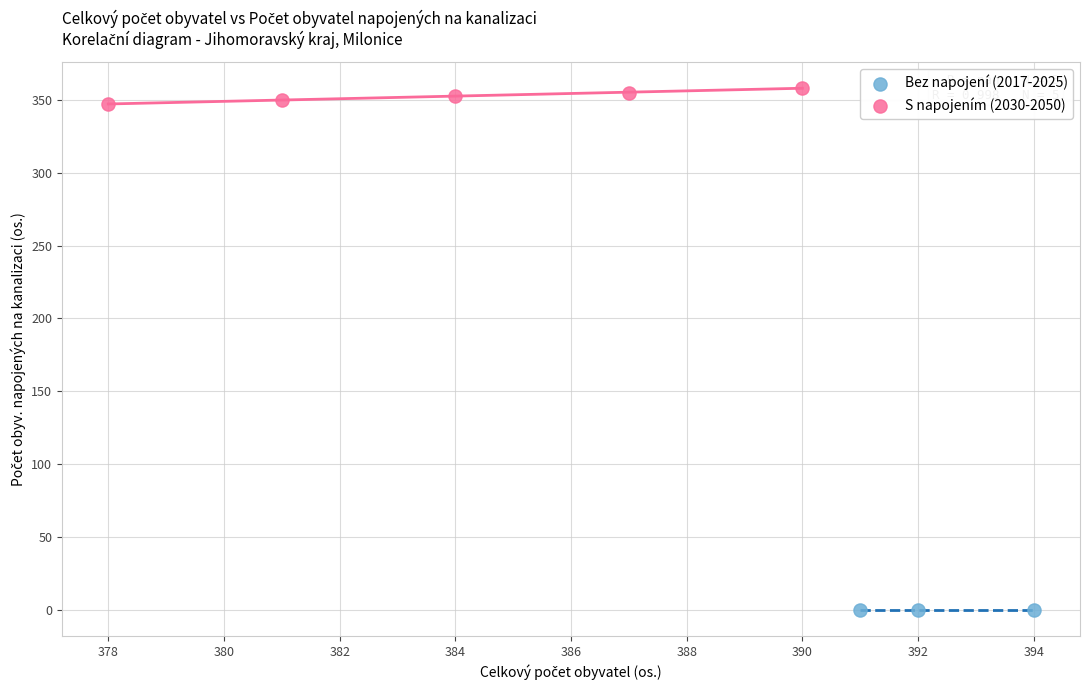

Which series contains the highest Y value?

S napojením (2030-2050)